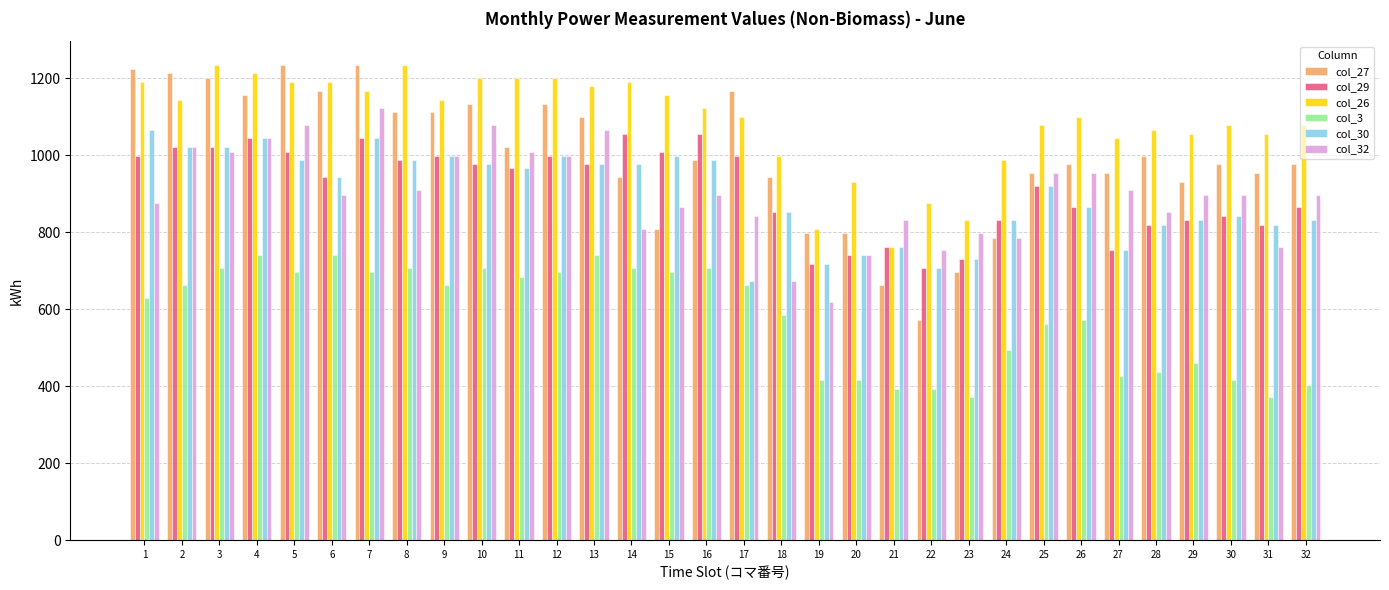

What is the minimum value for col_3?

371